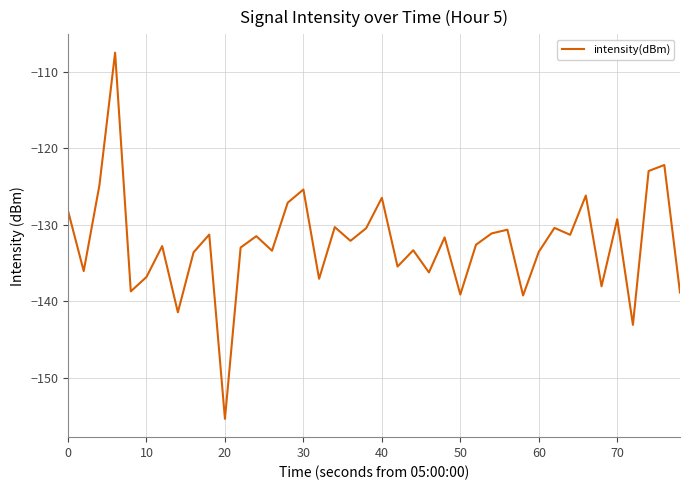

What is the difference between the maximum and minimum values?

47.9